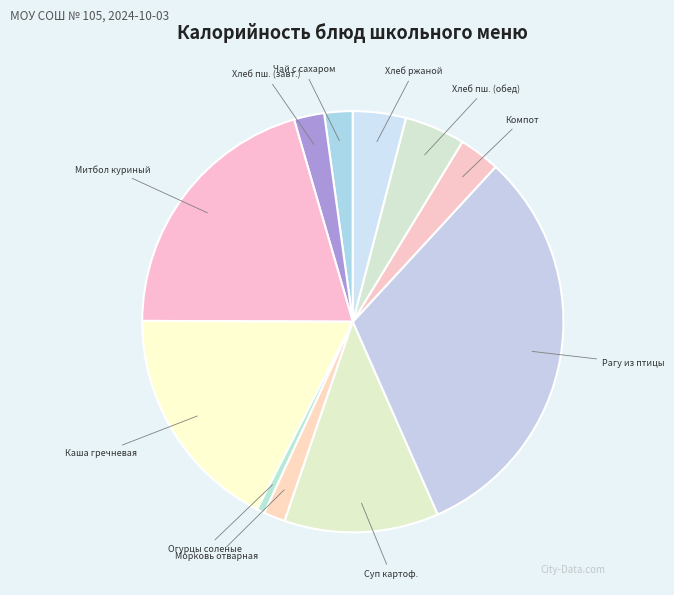

Which category has the biggest portion of the pie?

Рагу из птицы